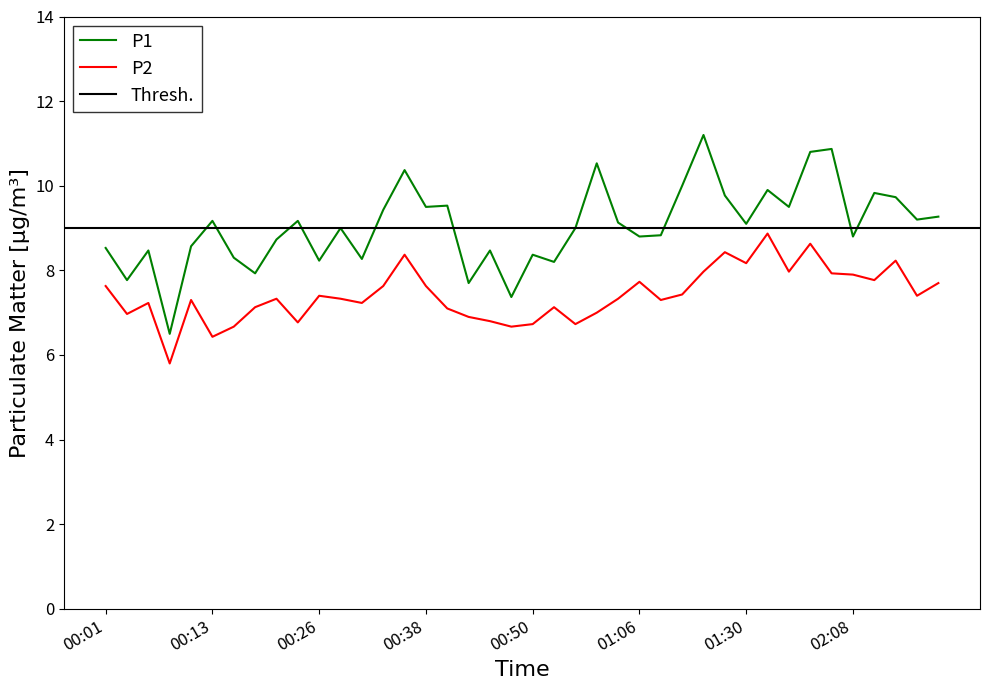

What is the difference between the maximum and minimum values in the P2 series?

3.1